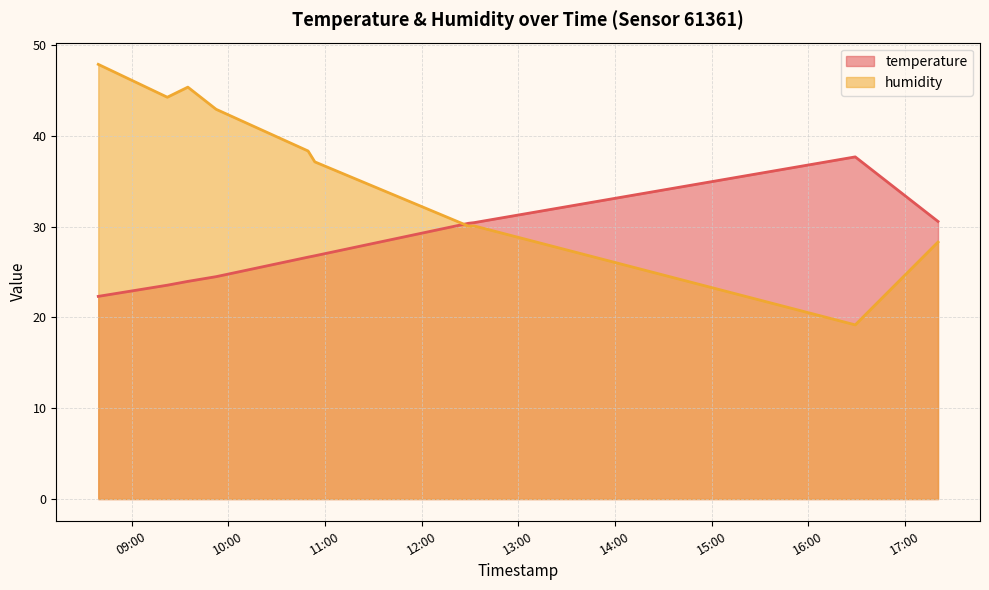

Rank the series by their maximum value, from lowest to highest.

temperature, humidity